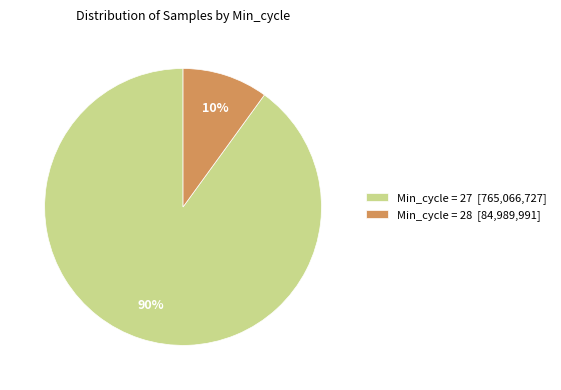

Which slice is the largest?

Min_cycle = 27 [765,066,727]